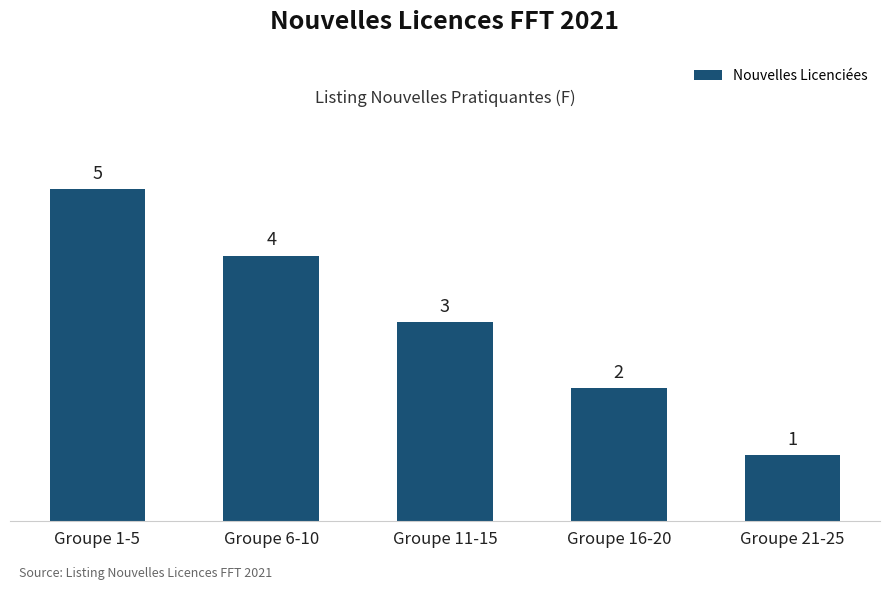

The value at Groupe 16-20 is 1. True or false?

False